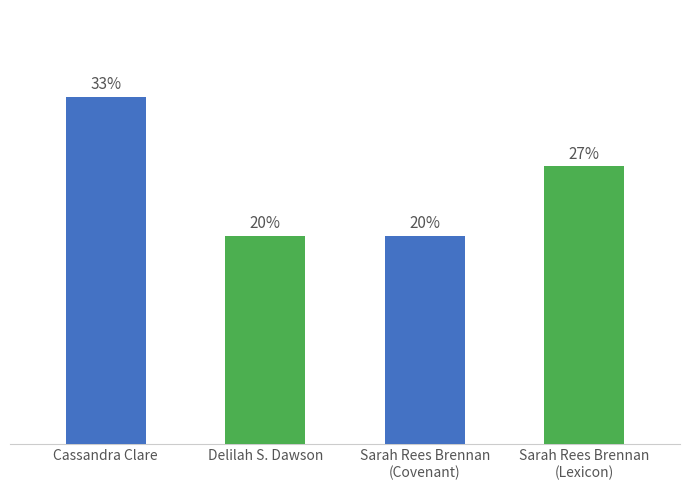

What is the ratio of the value at Sarah Rees Brennan
(Lexicon) to the value at Sarah Rees Brennan
(Covenant)?

1.3